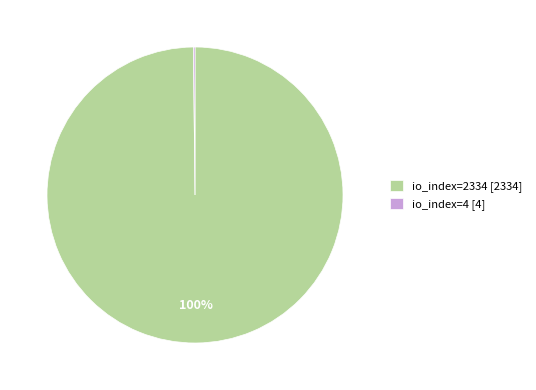

Is it true that io_index=2334 [2334] is 100% of the pie?

True